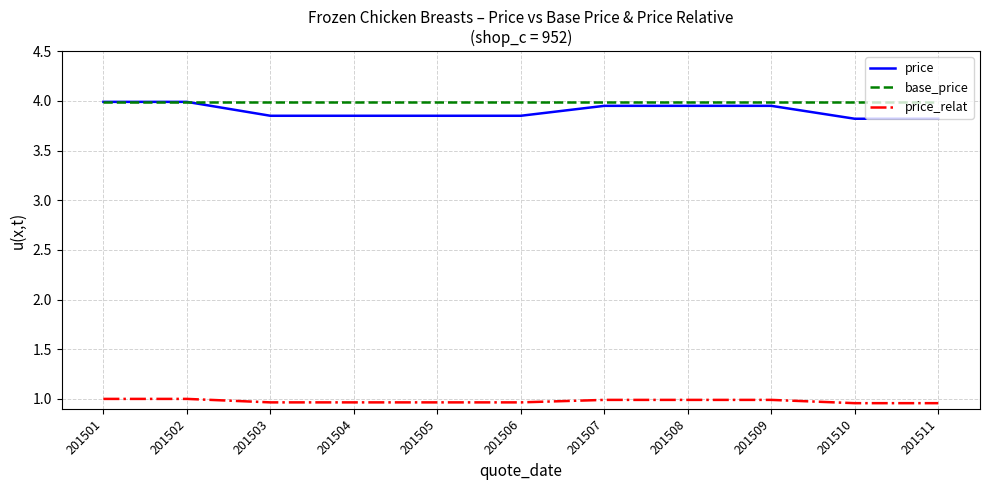

At 201503, list the series in order from largest to smallest.

base_price, price, price_relat